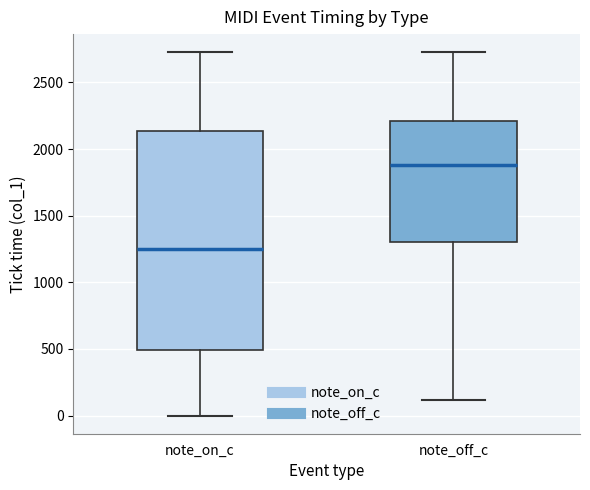

Reading left to right, read every box against the y-axis: the position of its median line, the range the box covers, and the ends of its whiskers. The values are not printed on the chart, so give them approximately, as read against the axis.

note_on_c: median 1250, box 500 to 2150, whiskers 0 to 2750
note_off_c: median 1900, box 1300 to 2200, whiskers 100 to 2750